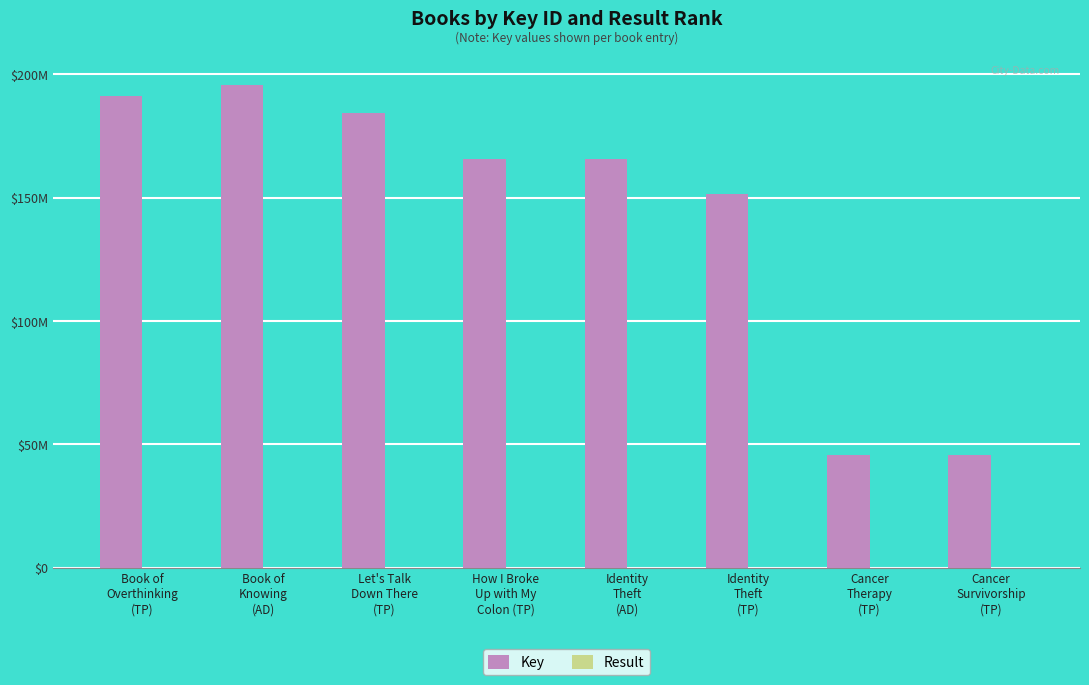

Reading left to right, what are all the values shown in this chart?

Key: Book of
Overthinking
(TP)=190996641	Book of
Knowing
(AD)=195563138	Let's Talk
Down There
(TP)=184367682	How I Broke
Up with My
Colon (TP)=165767358	Identity
Theft
(AD)=165546171	Identity
Theft
(TP)=151576162	Cancer
Therapy
(TP)=45551292	Cancer
Survivorship
(TP)=45551622
Result: Book of
Overthinking
(TP)=1	Book of
Knowing
(AD)=2	Let's Talk
Down There
(TP)=3	How I Broke
Up with My
Colon (TP)=4	Identity
Theft
(AD)=5	Identity
Theft
(TP)=6	Cancer
Therapy
(TP)=7	Cancer
Survivorship
(TP)=8